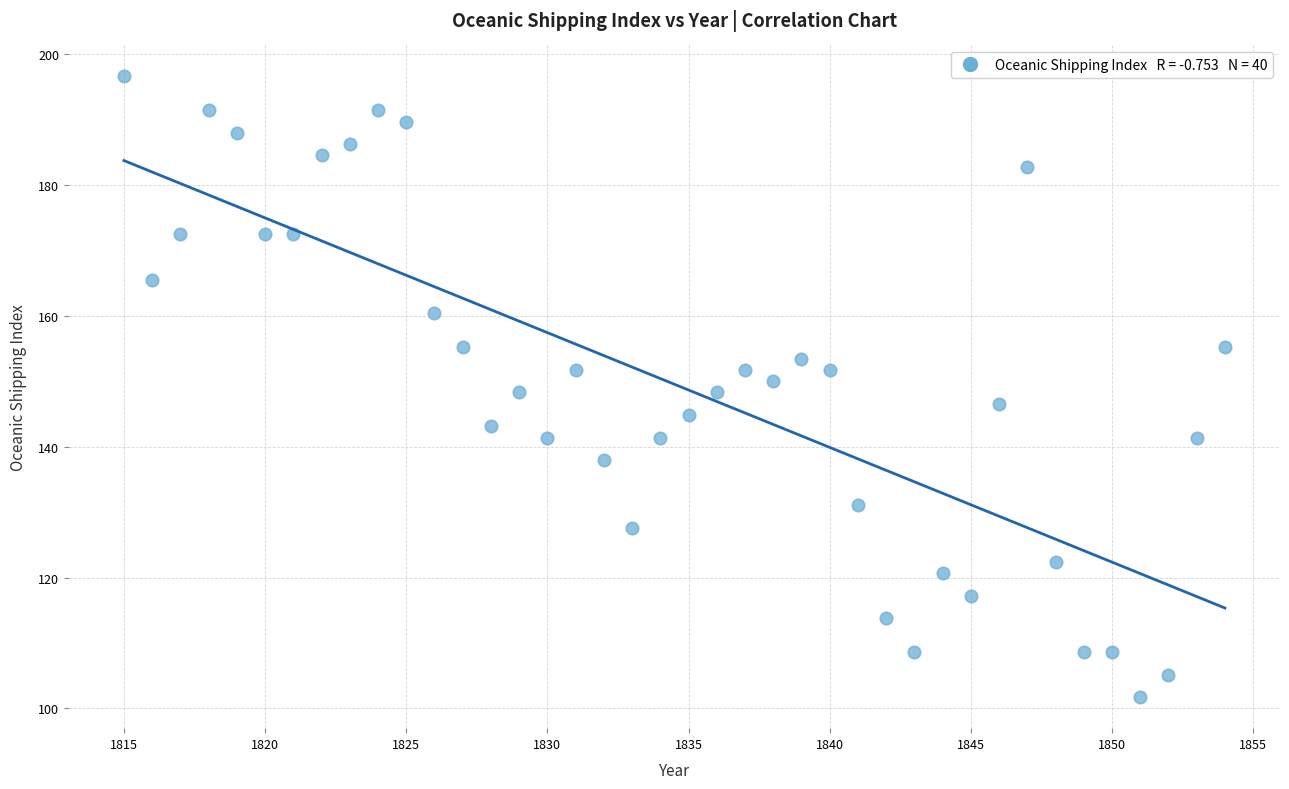

How many points are shown in the scatter plot?

40